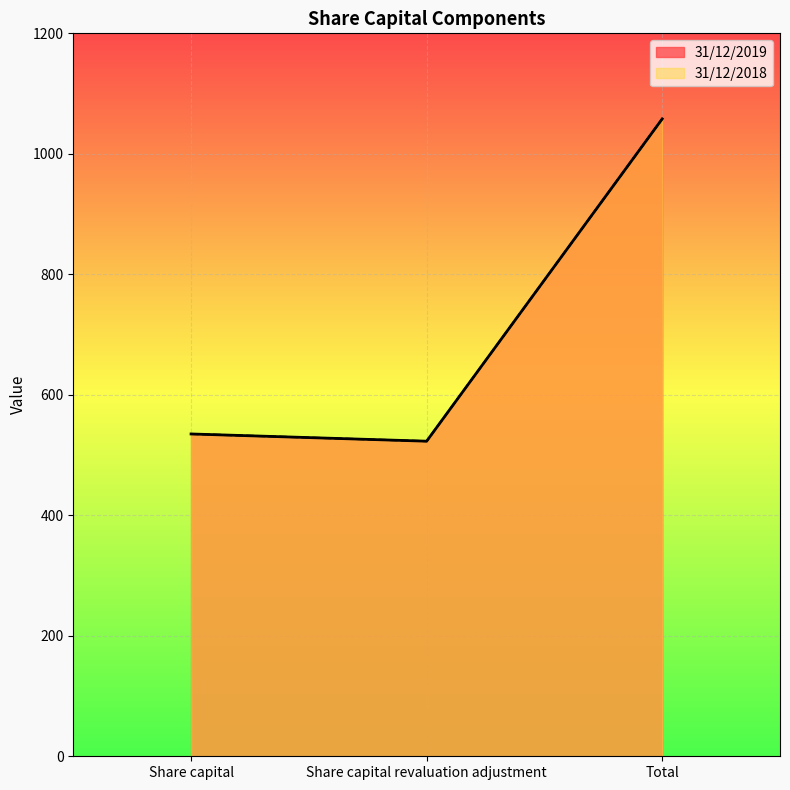

True or false: 31/12/2019 has a value of 523 at Share capital revaluation adjustment.

True